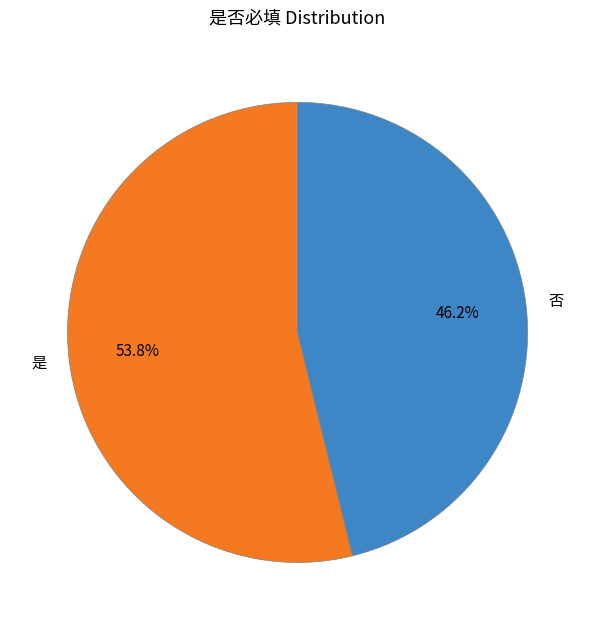

What portion of the pie excludes 是?

46.2%